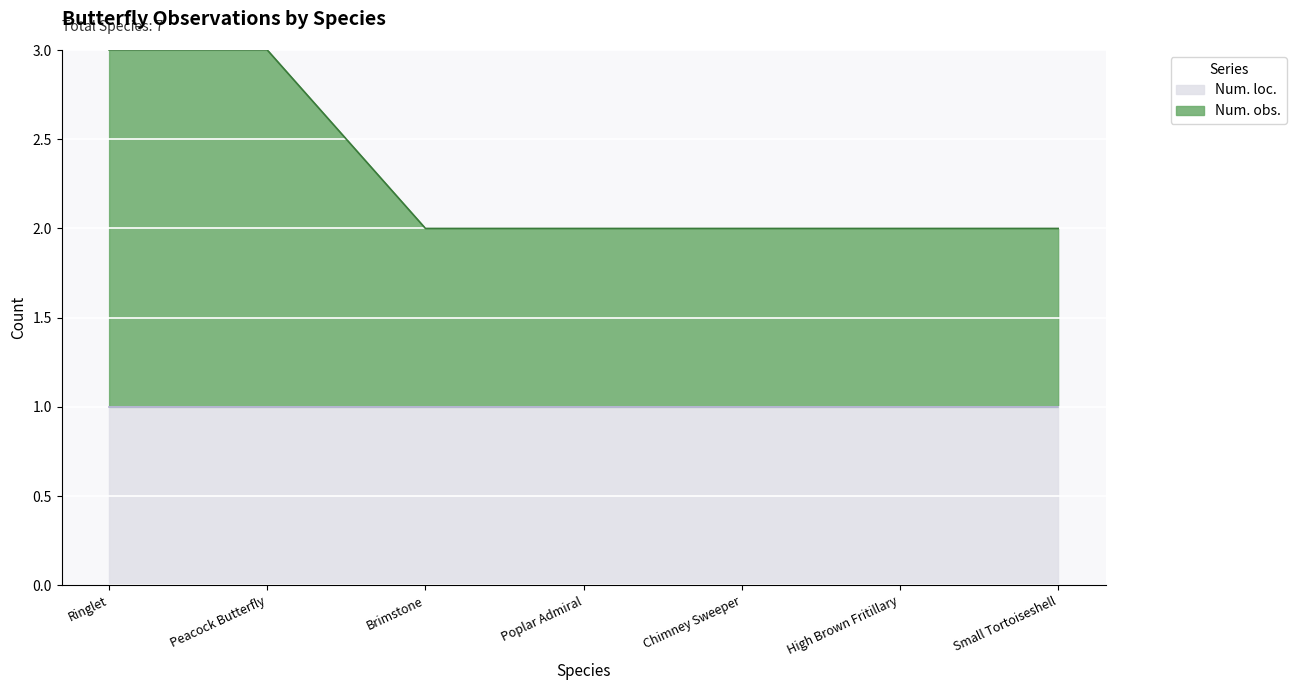

List the labels in order of value, smallest first.

Brimstone, Poplar Admiral, Chimney Sweeper, High Brown Fritillary, Small Tortoiseshell, Ringlet, Peacock Butterfly